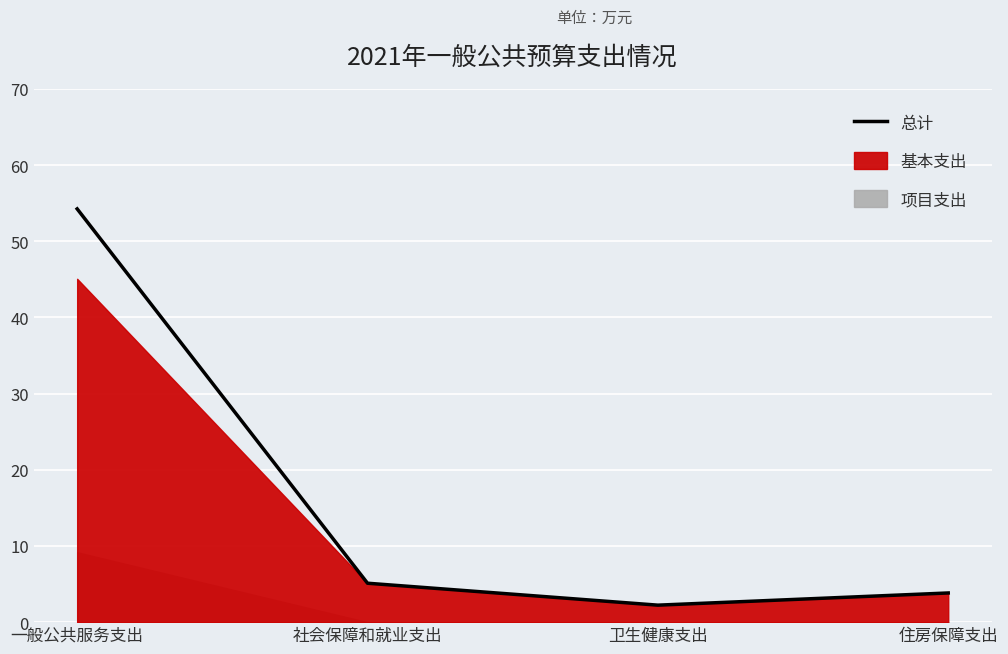

What position from the left is 社会保障和就业支出?

2